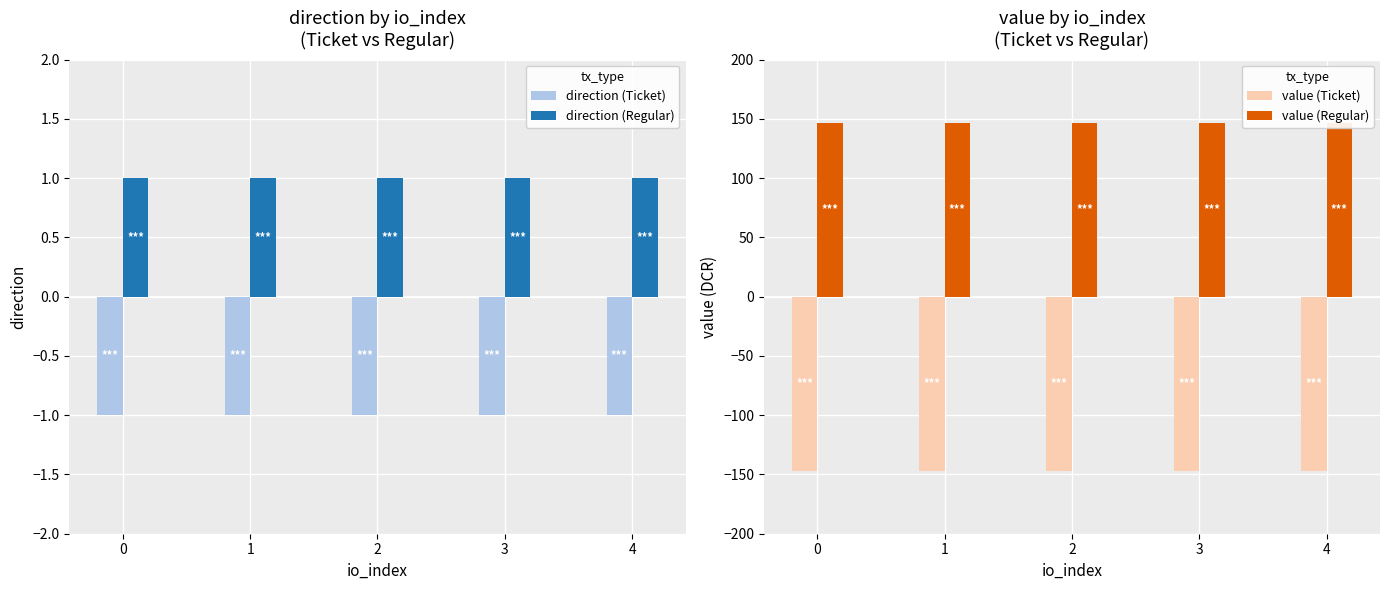

True or false: direction (Ticket) has a value of -1.0 at 1.

True